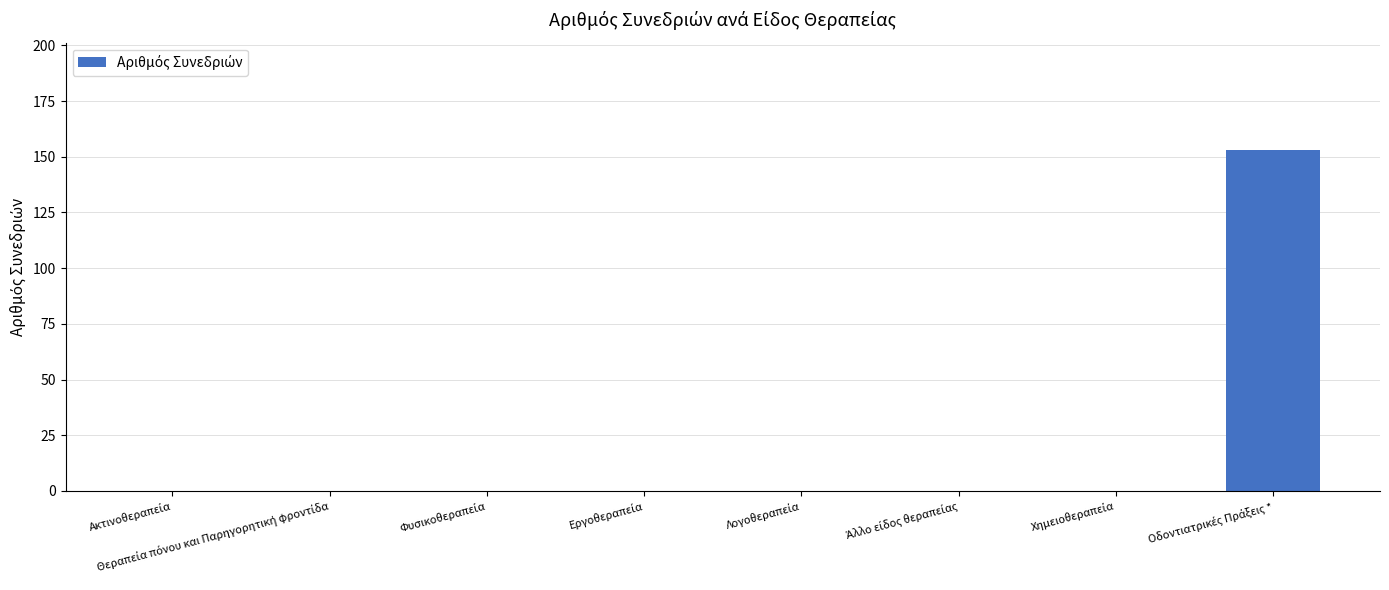

What is the maximum value shown in the chart?

153